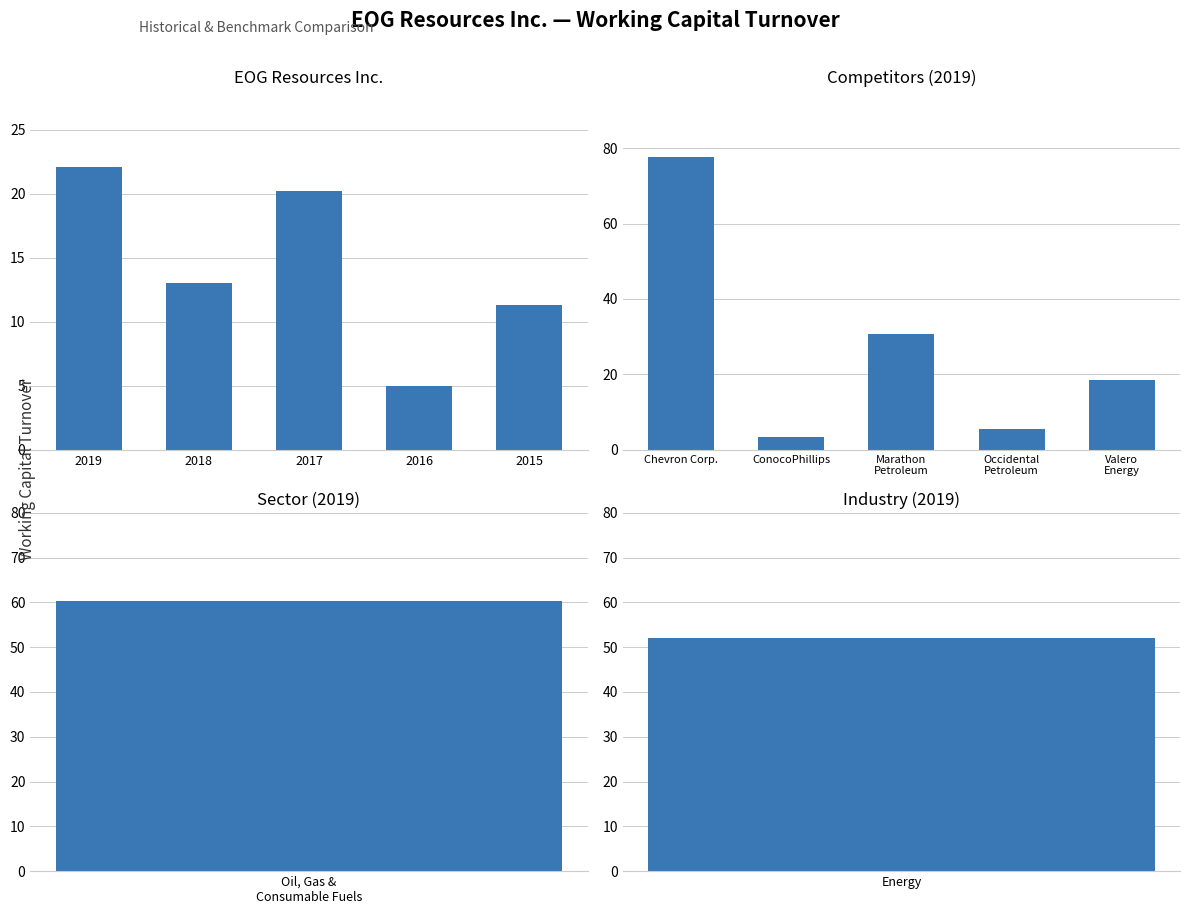

The Competitors series shows 30.7 at Valero Energy. True or false?

False